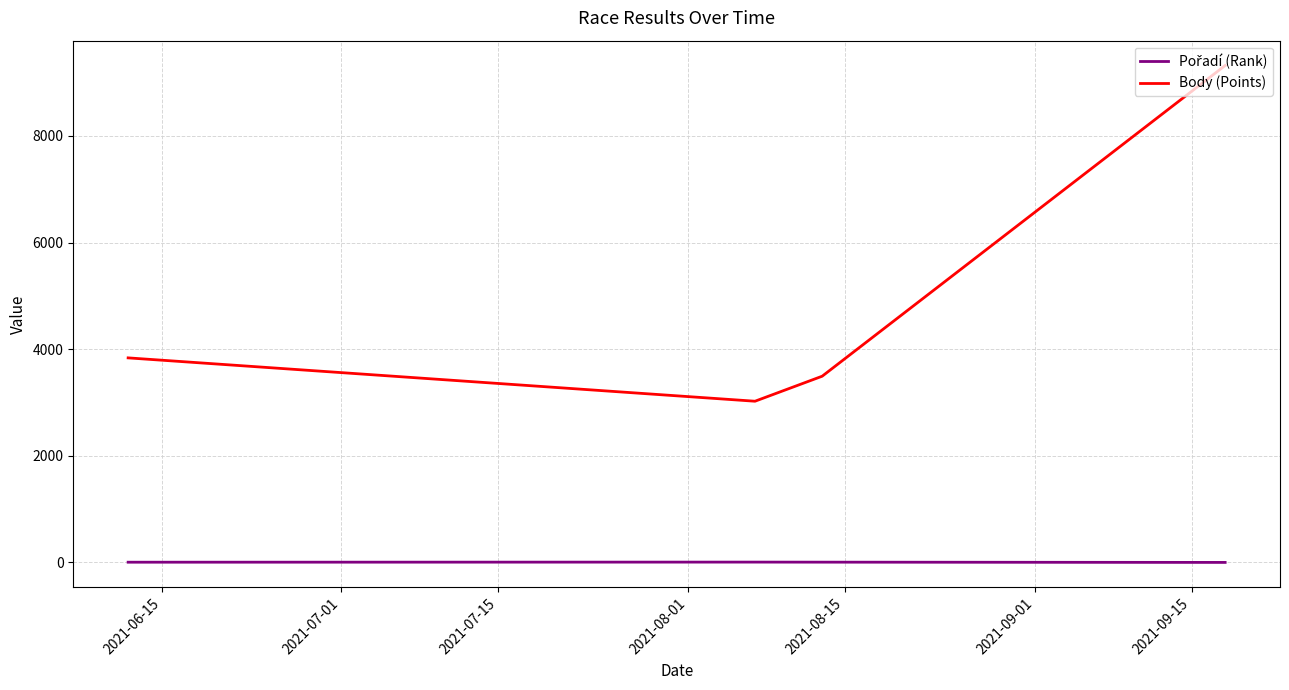

In Body (Points), how many points are lower than both neighbors (excluding endpoints)?

1